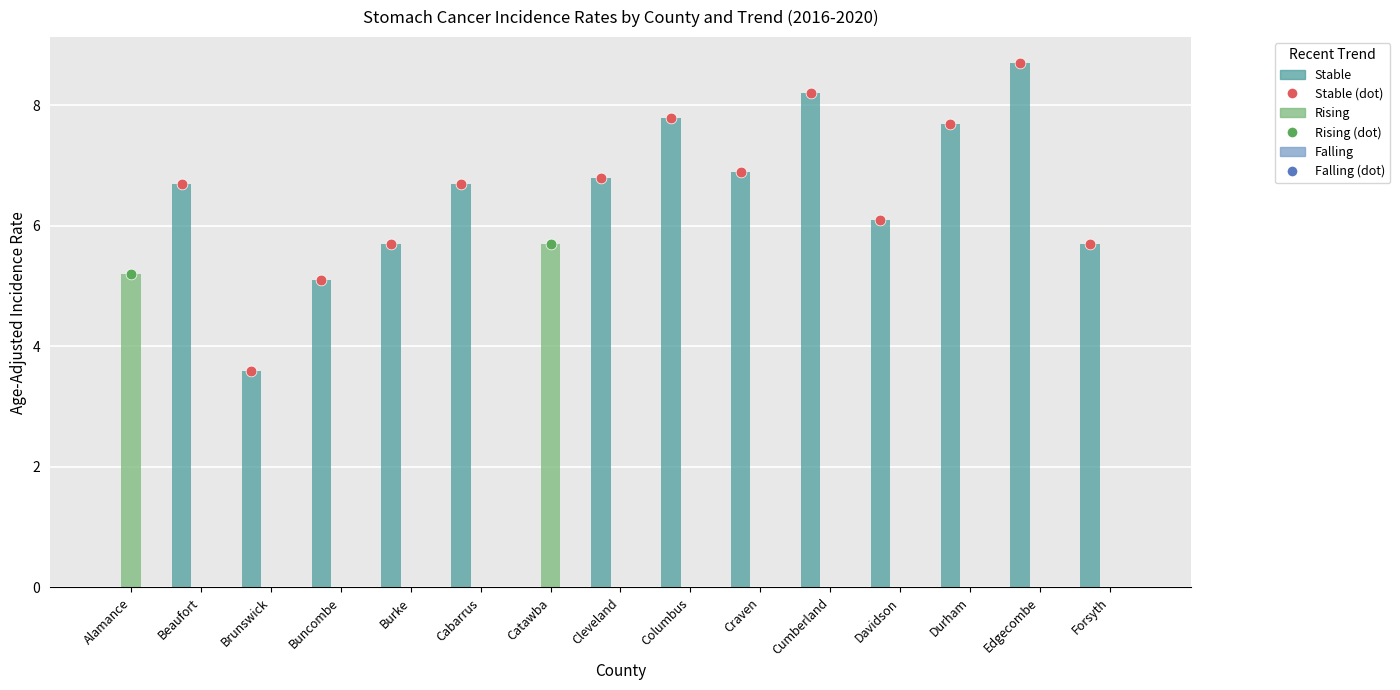

What is the total value across all series at Buncombe?

5.1